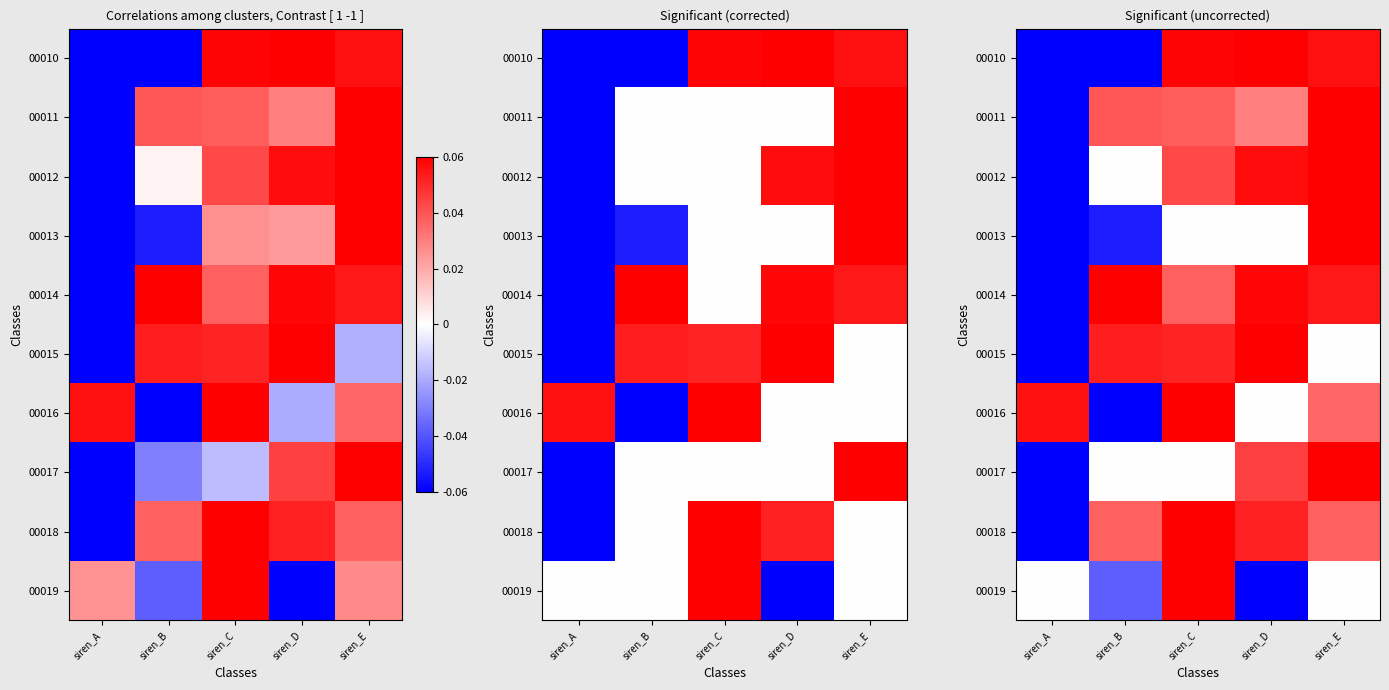

At which category is the sum across all series the highest?

siren_E